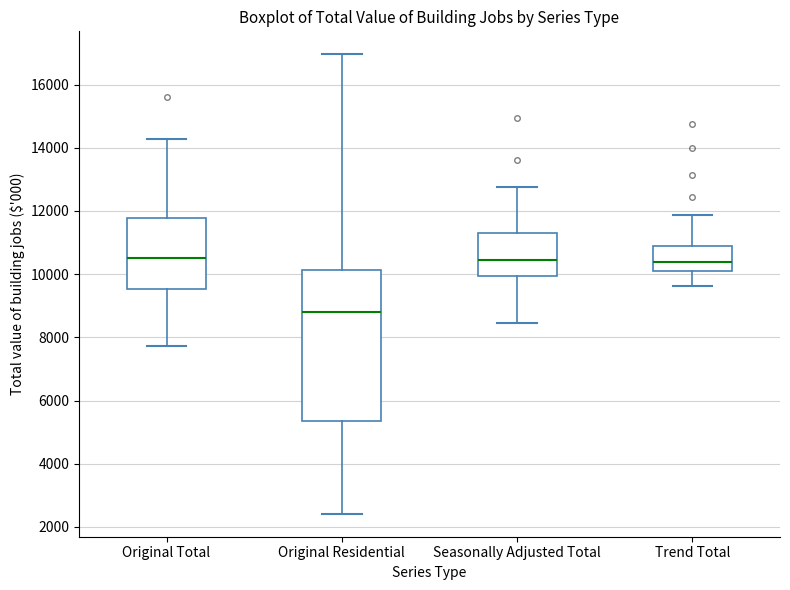

Reading left to right, read every box against the y-axis: the position of its median line, the range the box covers, and the ends of its whiskers. The values are not printed on the chart, so give them approximately, as read against the axis.

Original Total: median 10600, box 9600 to 11800, whiskers 7800 to 14200
Original Residential: median 8800, box 5400 to 10200, whiskers 2400 to 17000
Seasonally Adjusted Total: median 10400, box 10000 to 11400, whiskers 8400 to 12800
Trend Total: median 10400, box 10000 to 10800, whiskers 9600 to 11800